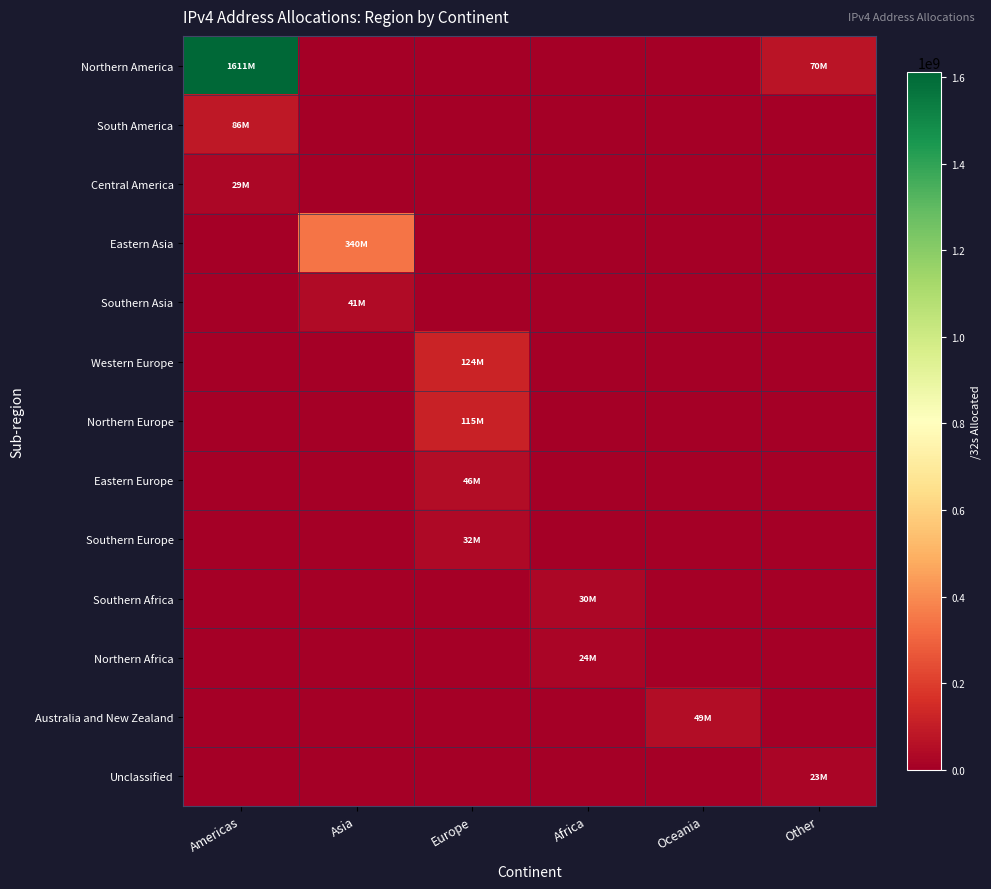

Reading left to right, transcribe all the data shown in this chart.

Northern America: Americas=1610801664	Asia=0	Europe=0	Africa=0	Oceania=0	Other=70315264
South America: Americas=85826816	Asia=0	Europe=0	Africa=0	Oceania=0	Other=0
Central America: Americas=28949760	Asia=0	Europe=0	Africa=0	Oceania=0	Other=0
Eastern Asia: Americas=0	Asia=340446208	Europe=0	Africa=0	Oceania=0	Other=0
Southern Asia: Americas=0	Asia=41102080	Europe=0	Africa=0	Oceania=0	Other=0
Western Europe: Americas=0	Asia=0	Europe=123863168	Africa=0	Oceania=0	Other=0
Northern Europe: Americas=0	Asia=0	Europe=115276312	Africa=0	Oceania=0	Other=0
Eastern Europe: Americas=0	Asia=0	Europe=46173952	Africa=0	Oceania=0	Other=0
Southern Europe: Americas=0	Asia=0	Europe=31700288	Africa=0	Oceania=0	Other=0
Southern Africa: Americas=0	Asia=0	Europe=0	Africa=29721856	Oceania=0	Other=0
Northern Africa: Americas=0	Asia=0	Europe=0	Africa=23850240	Oceania=0	Other=0
Australia and New Zealand: Americas=0	Asia=0	Europe=0	Africa=0	Oceania=48534784	Other=0
Unclassified: Americas=0	Asia=0	Europe=0	Africa=0	Oceania=0	Other=23498552